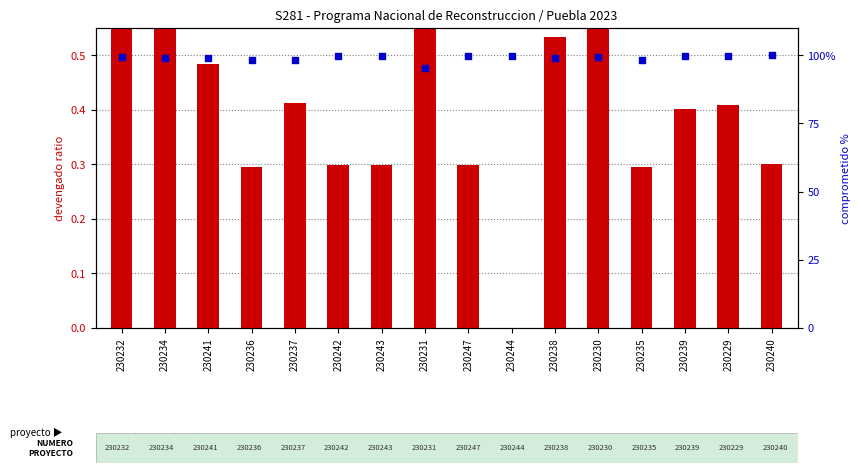

At which category is the sum across all series the highest?

230232